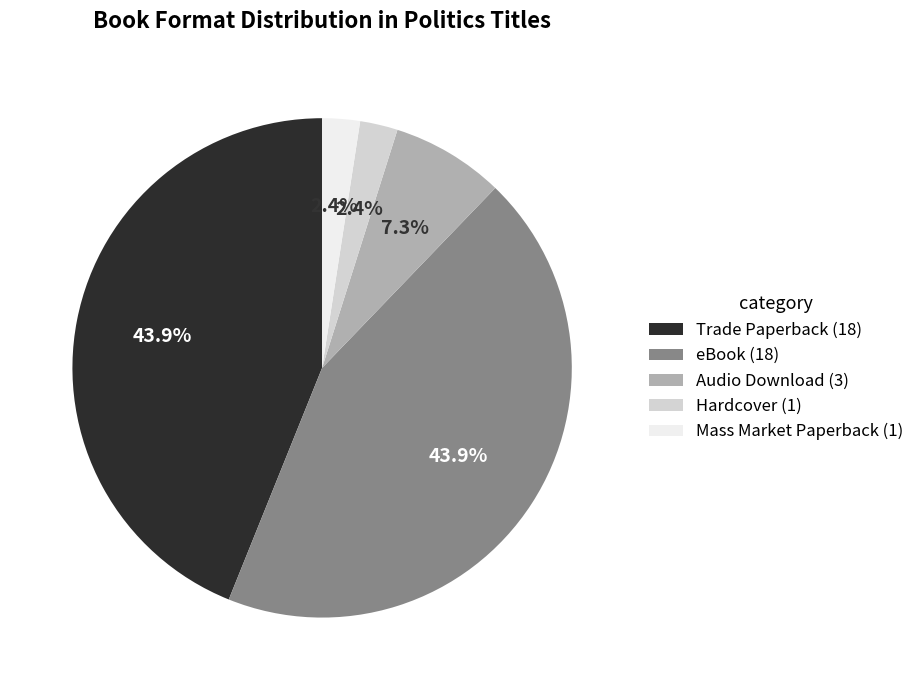

What is the total percentage of Hardcover and eBook?

46.3%